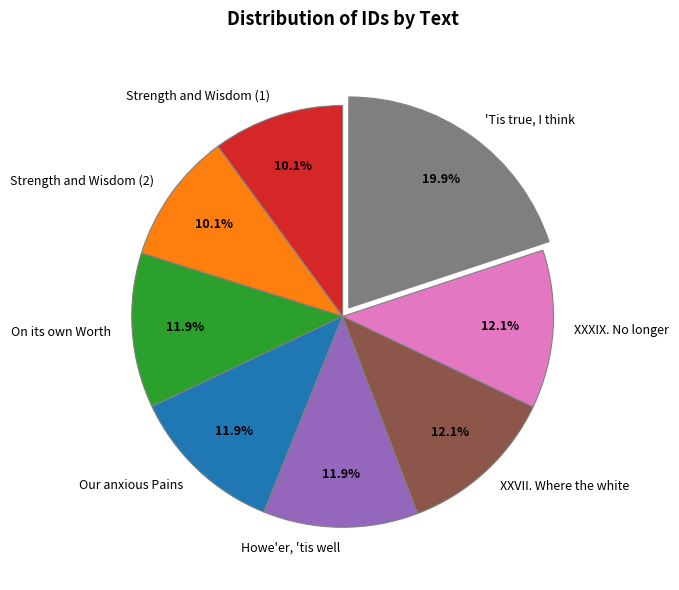

Does On its own Worth represent more than half of the total?

No